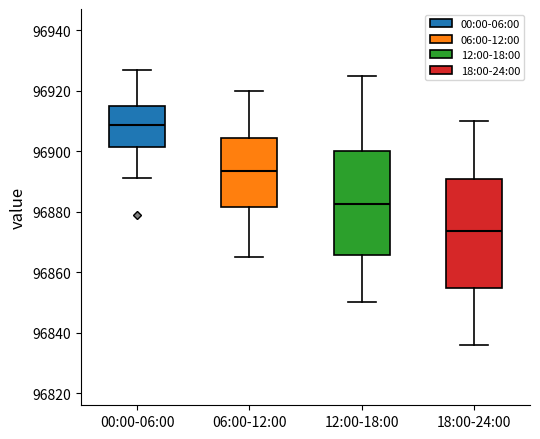

Reading left to right, read every box against the y-axis: the position of its median line, the range the box covers, and the ends of its whiskers. The values are not printed on the chart, so give them approximately, as read against the axis.

00:00-06:00: median 96908, box 96902 to 96916, whiskers 96892 to 96928
06:00-12:00: median 96894, box 96882 to 96904, whiskers 96866 to 96920
12:00-18:00: median 96882, box 96866 to 96900, whiskers 96850 to 96926
18:00-24:00: median 96874, box 96854 to 96890, whiskers 96836 to 96910